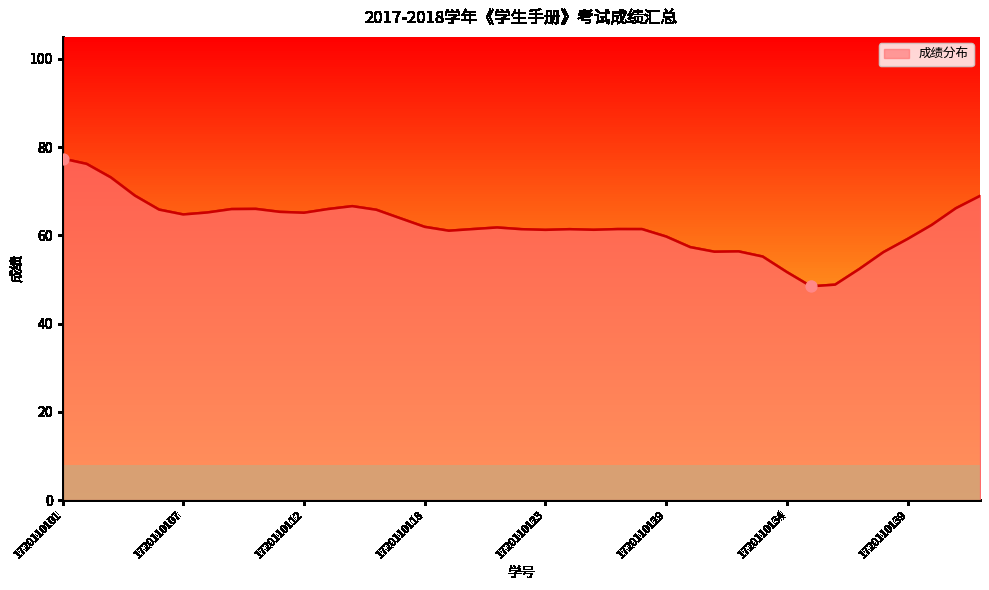

What is the smallest value displayed?

48.5